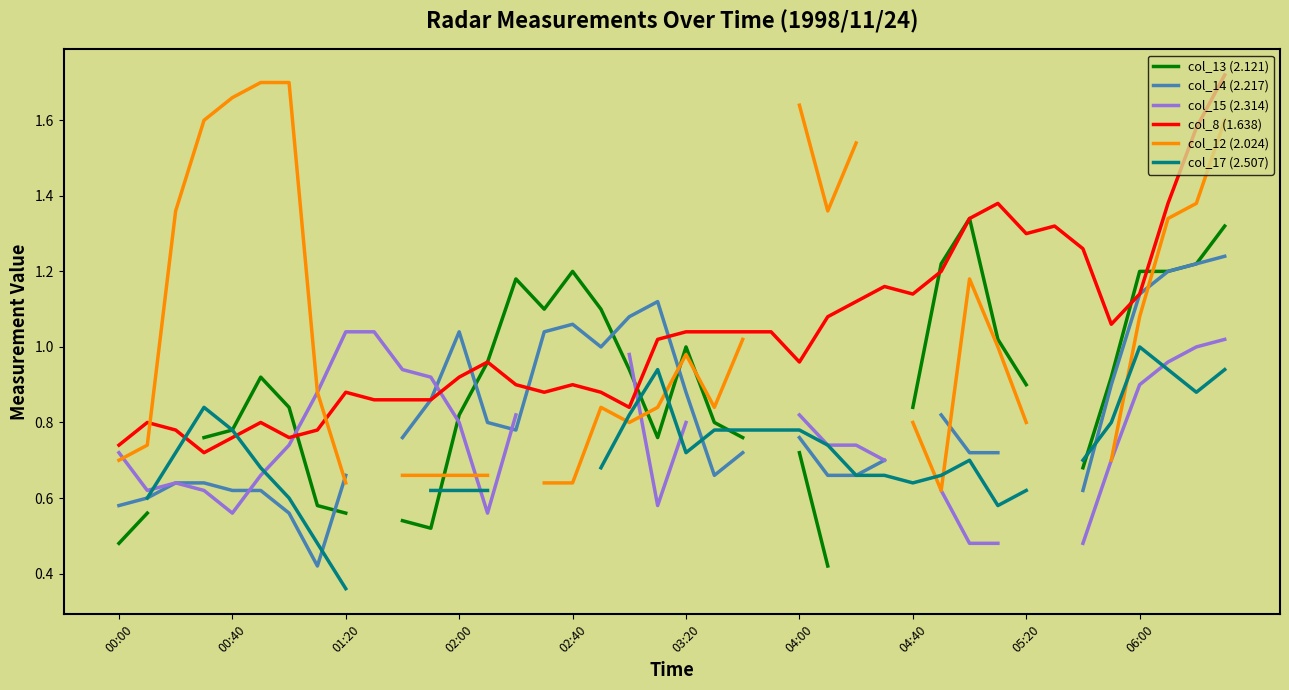

What are all the series names shown in the legend?

col_13 (2.121), col_14 (2.217), col_15 (2.314), col_8 (1.638), col_12 (2.024), col_17 (2.507)